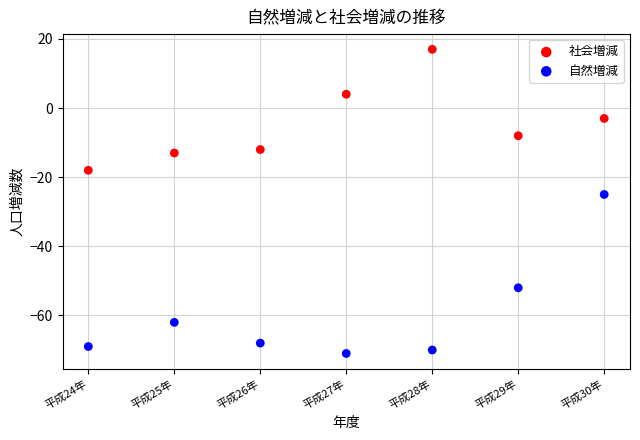

Which series has the widest spread of Y values?

自然増減